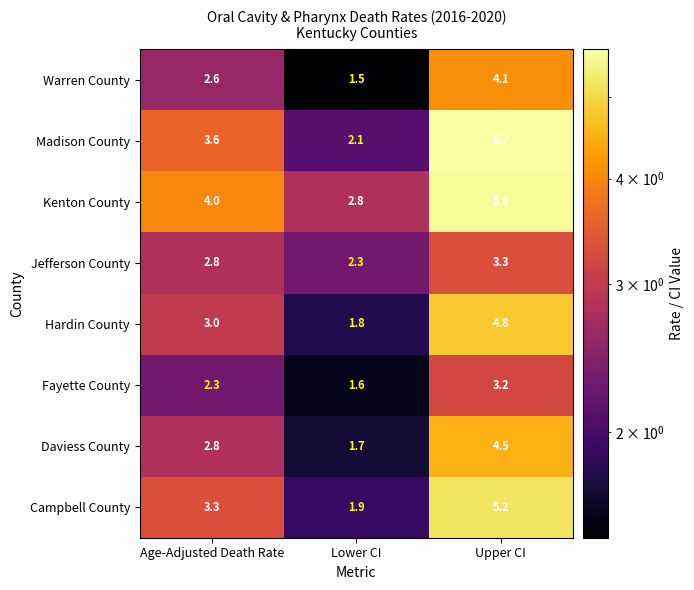

Reading left to right, what are all the values shown in this chart?

Warren County: 2.6	1.5	4.1
Madison County: 3.6	2.1	5.7
Kenton County: 4.0	2.8	5.6
Jefferson County: 2.8	2.3	3.3
Hardin County: 3.0	1.8	4.8
Fayette County: 2.3	1.6	3.2
Daviess County: 2.8	1.7	4.5
Campbell County: 3.3	1.9	5.2